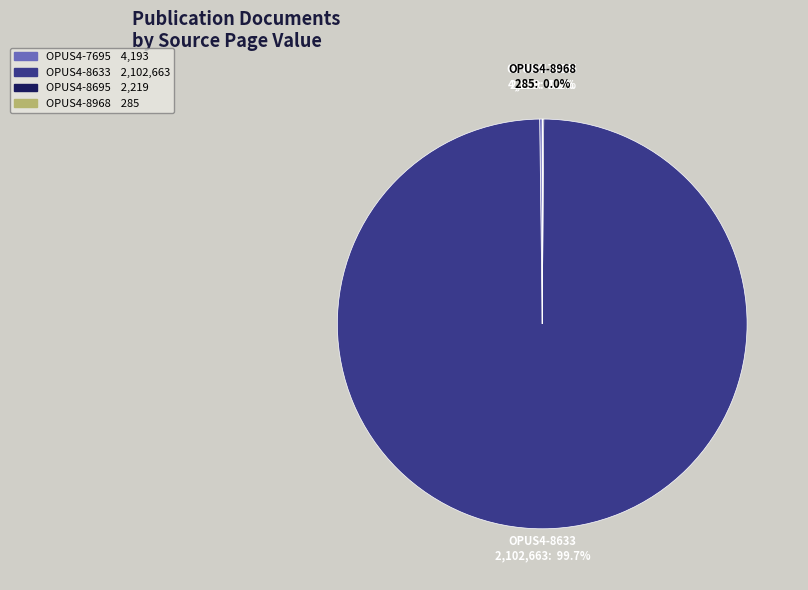

Which slice represents more than half of the pie?

OPUS4-8633